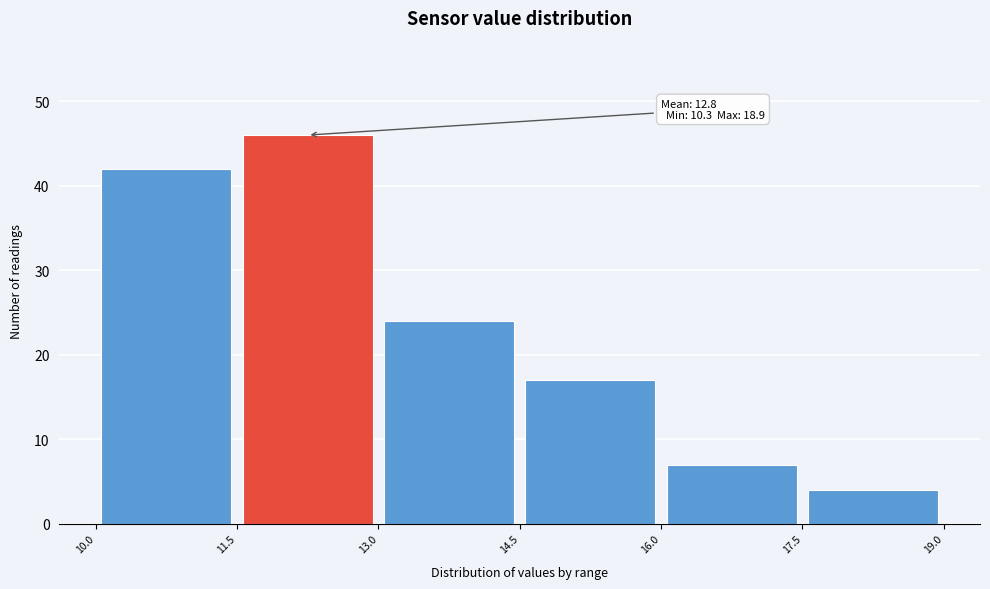

Over which range of the x-axis is the bar tallest?

11.5 to 13.0